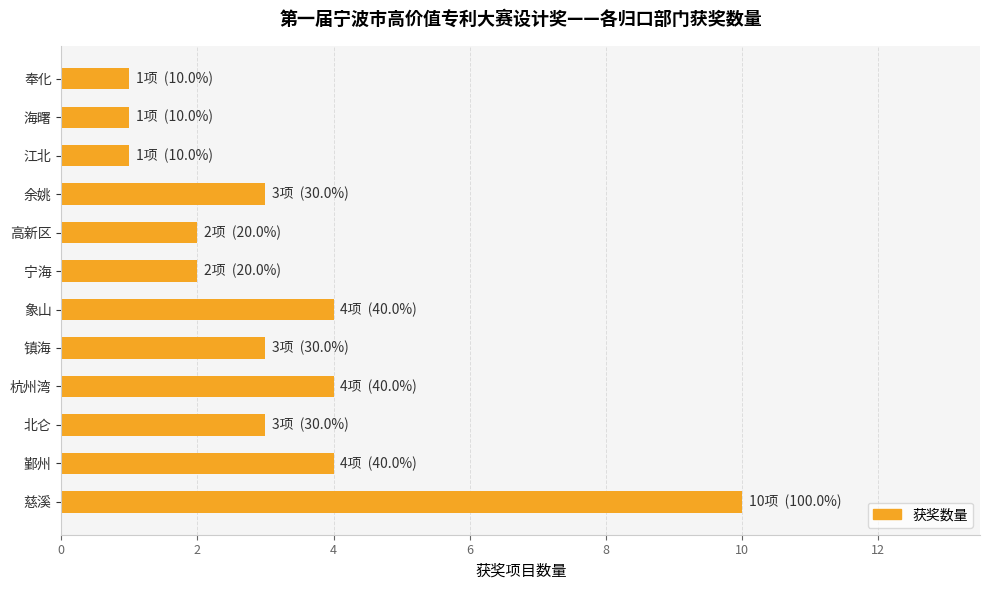

Between 奉化 and 北仑, which is larger?

北仑